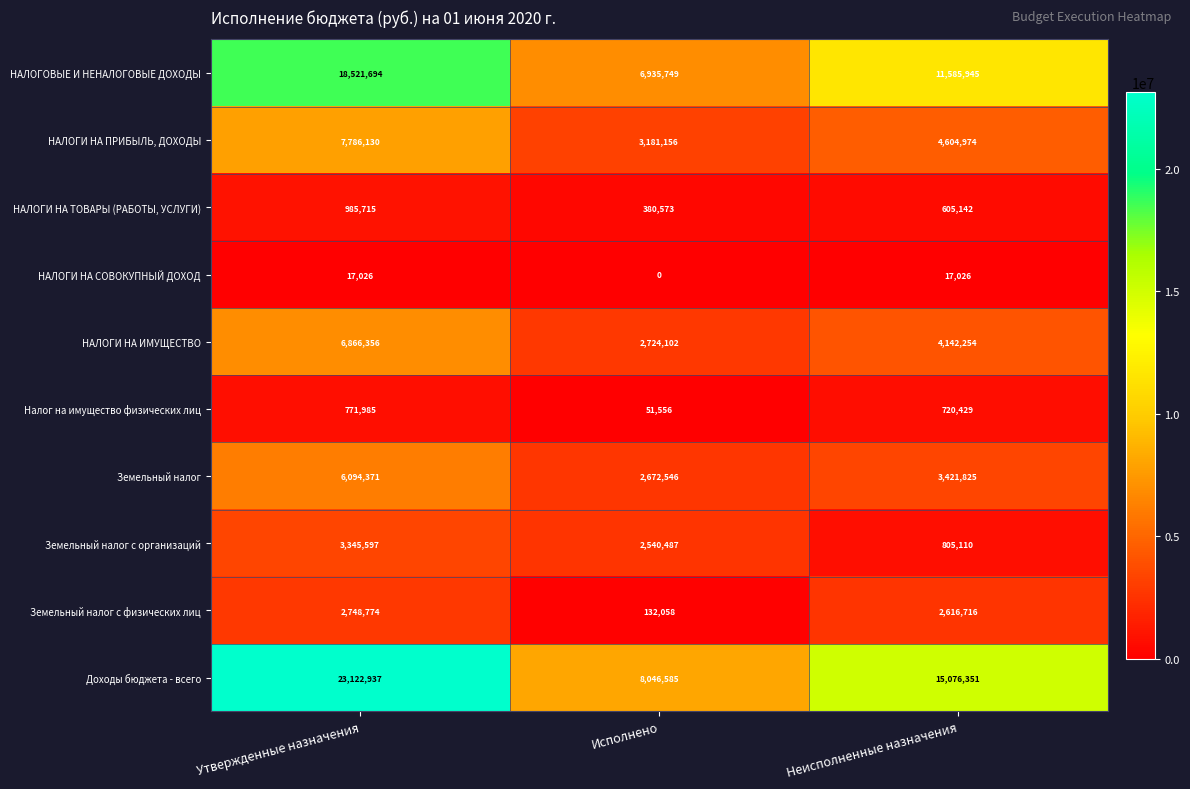

Which series has the largest total across all categories?

Доходы бюджета - всего